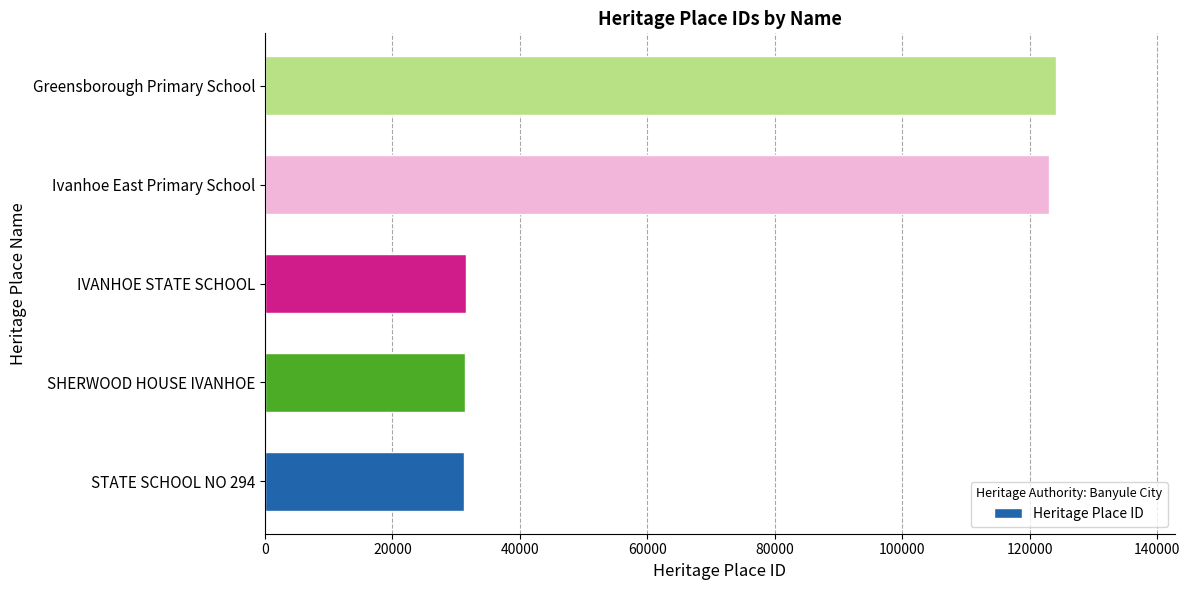

Is it true that the value at SHERWOOD HOUSE IVANHOE is 48551?

False